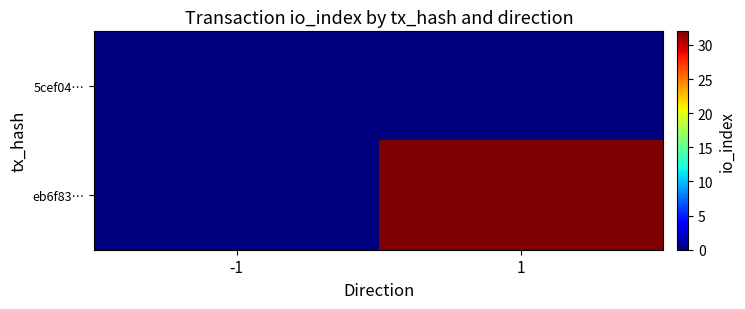

How many series are shown in this chart?

2